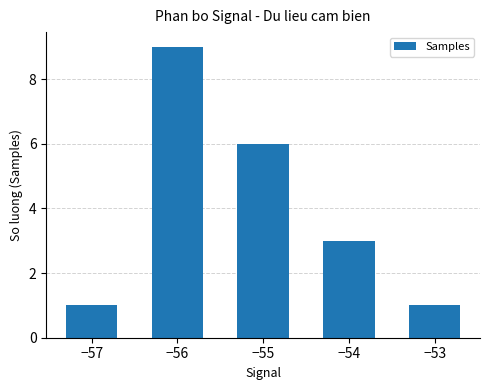

Read the value at −54.

3